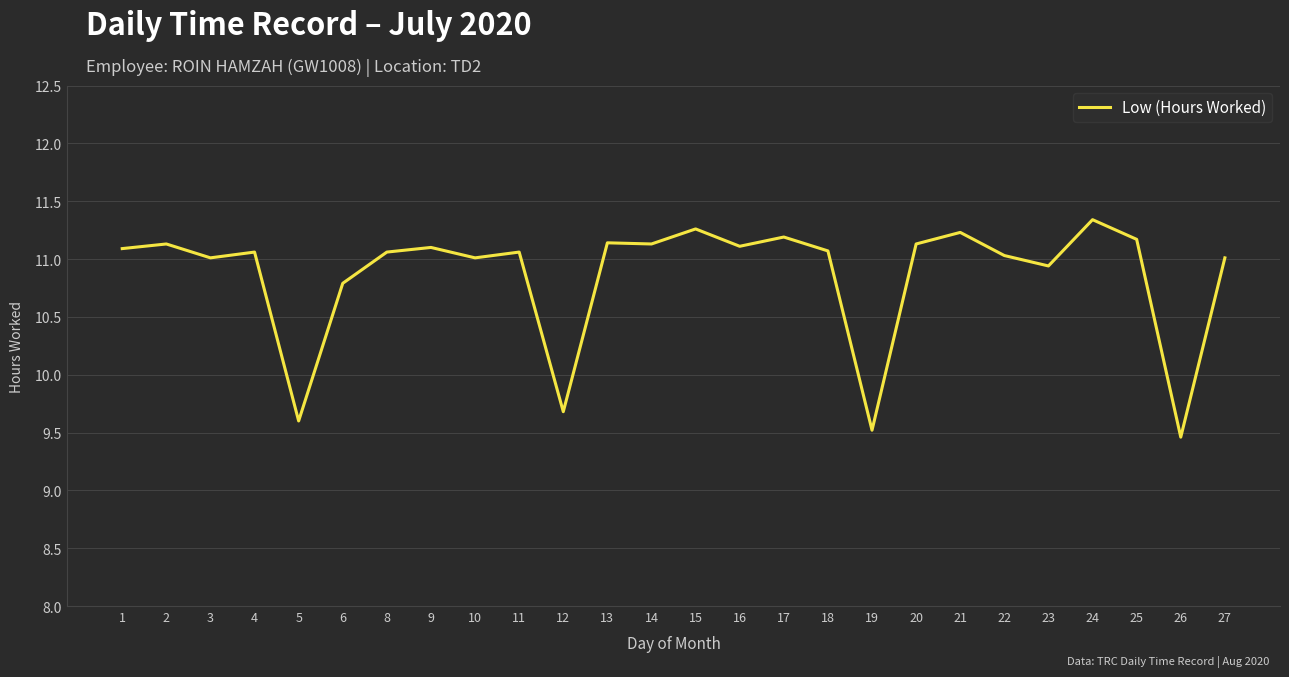

Does the chart display data point markers on the line(s)?

No